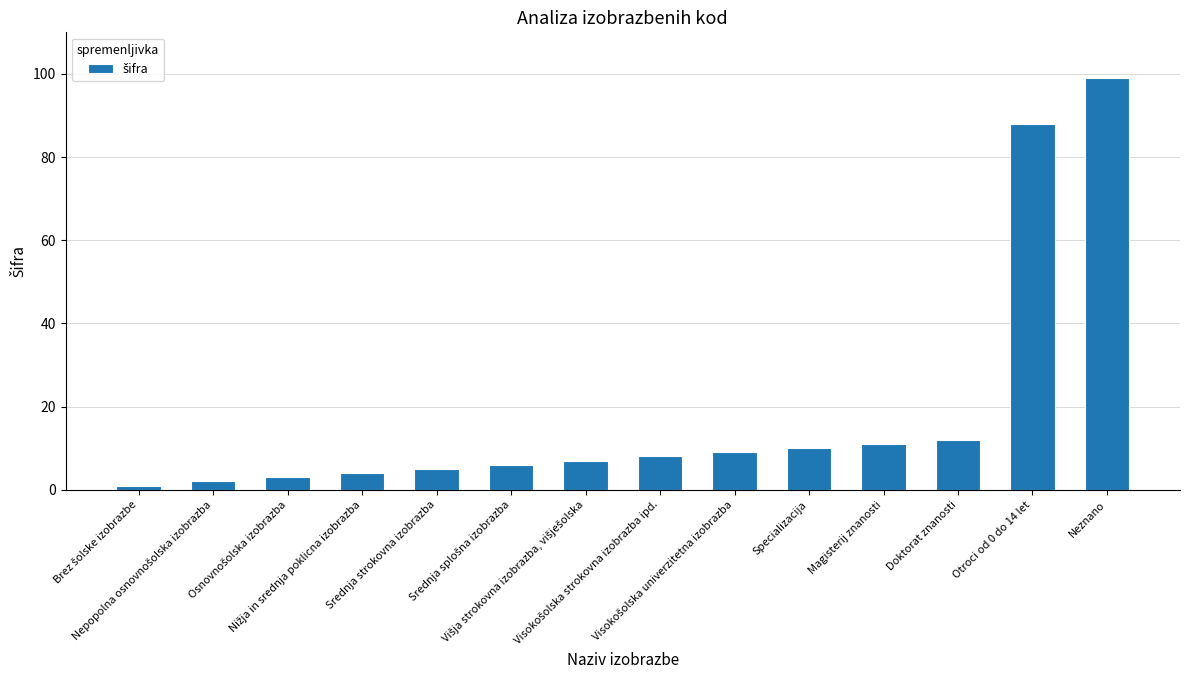

What position from the right is Specializacija?

5